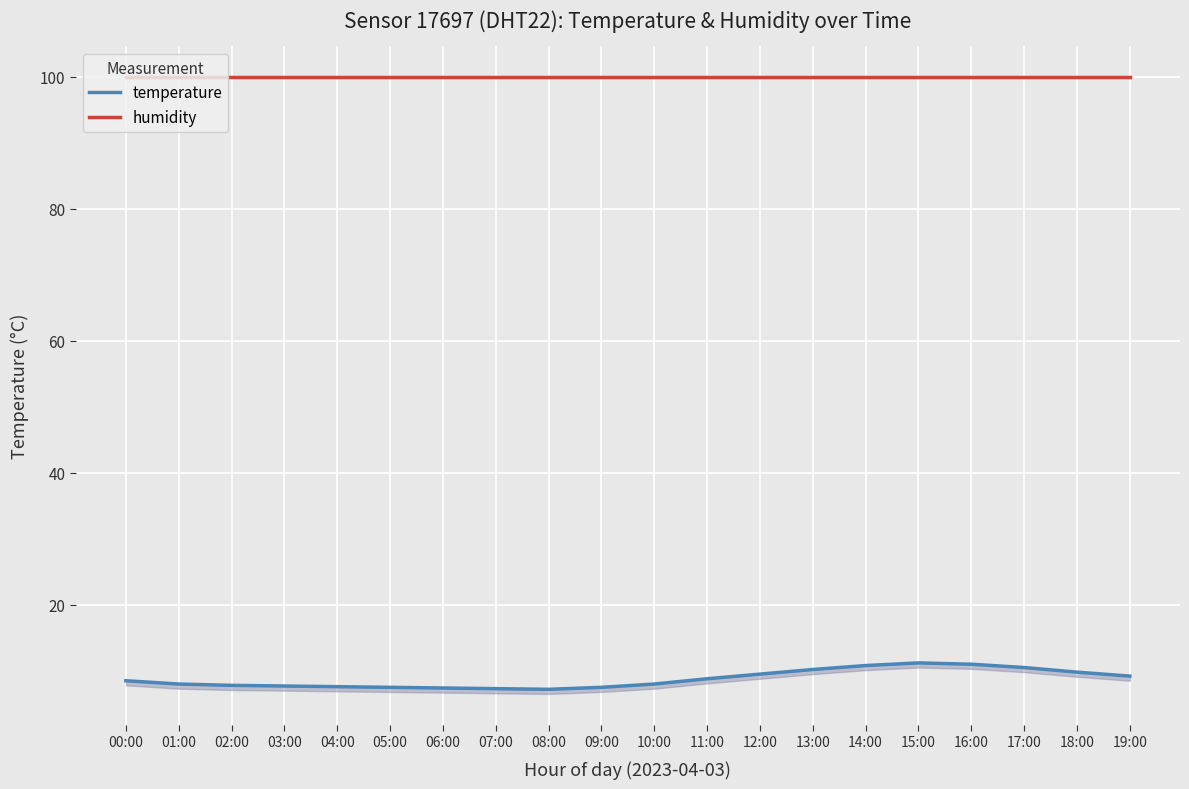

At which label does temperature first exceed 8?

00:00